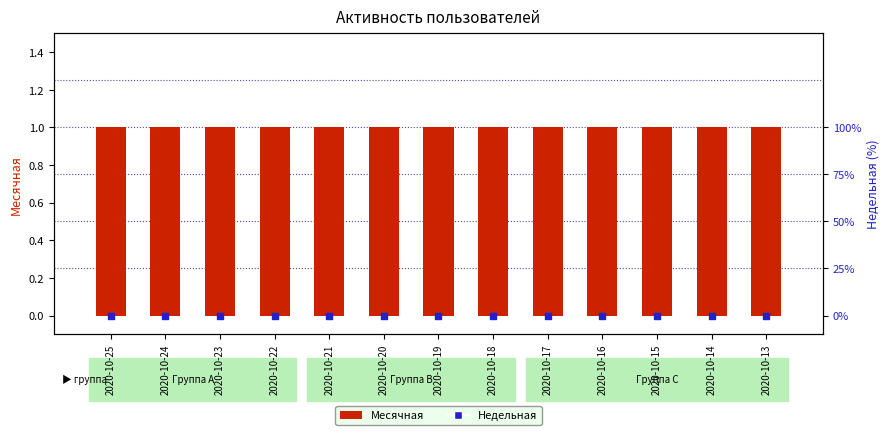

What are all the series names shown in the legend?

Месячная, Недельная